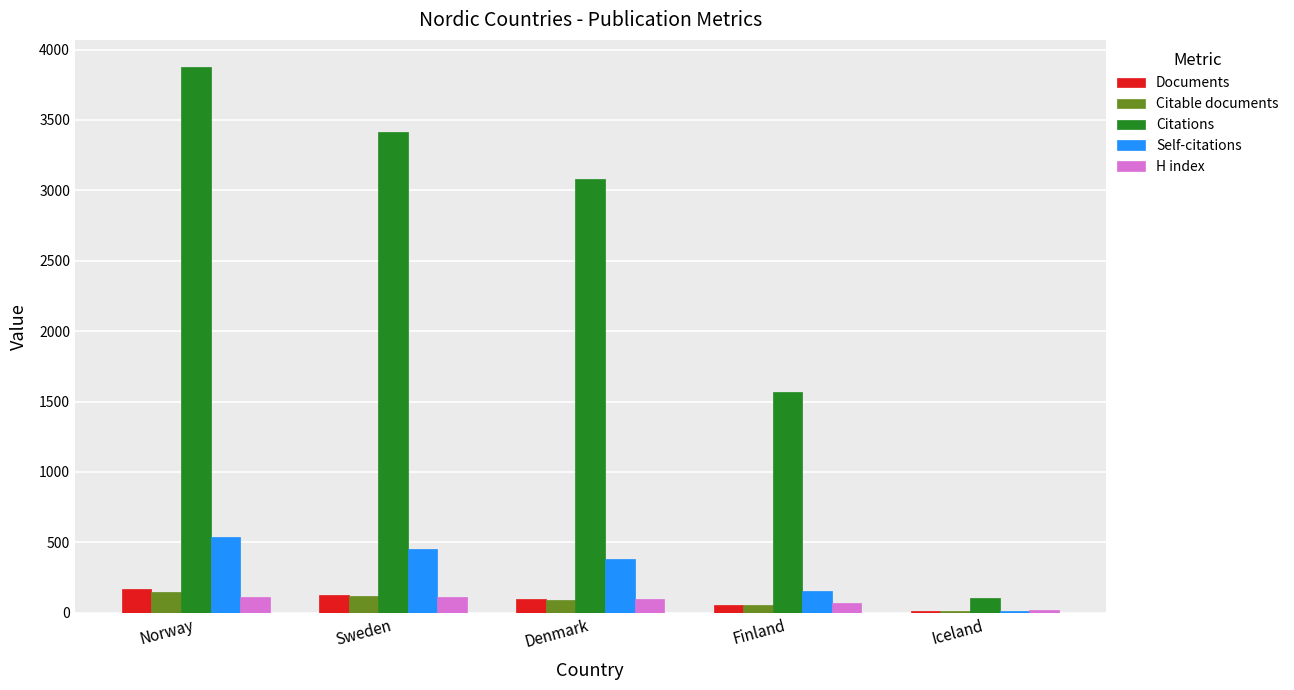

Is it true that Citable documents equals 90 at Denmark?

True